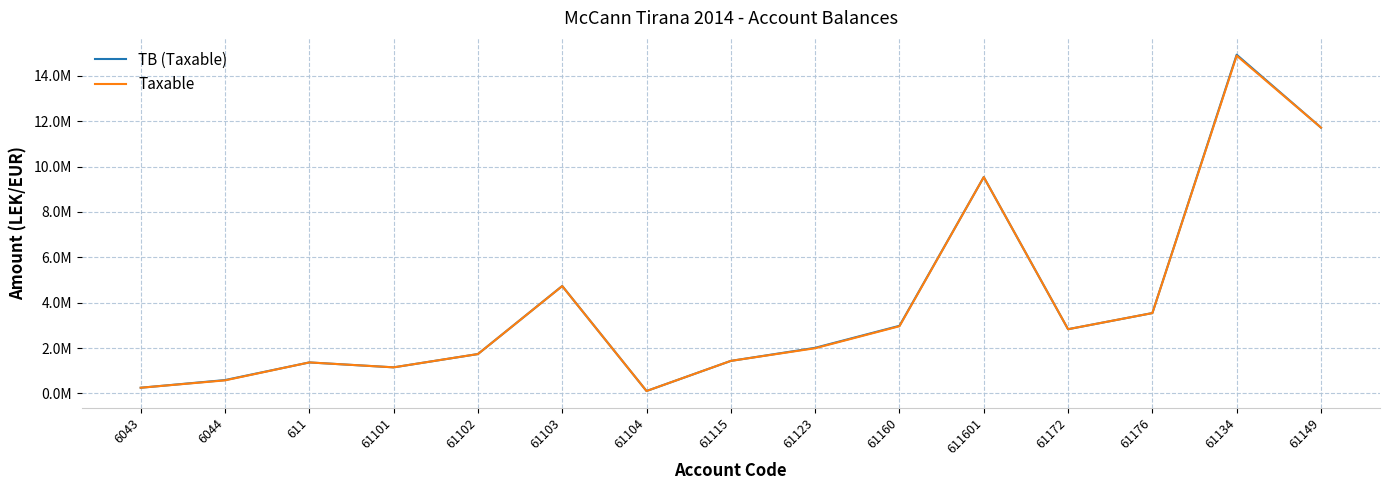

At which label does Taxable first exceed 1991862?

61103